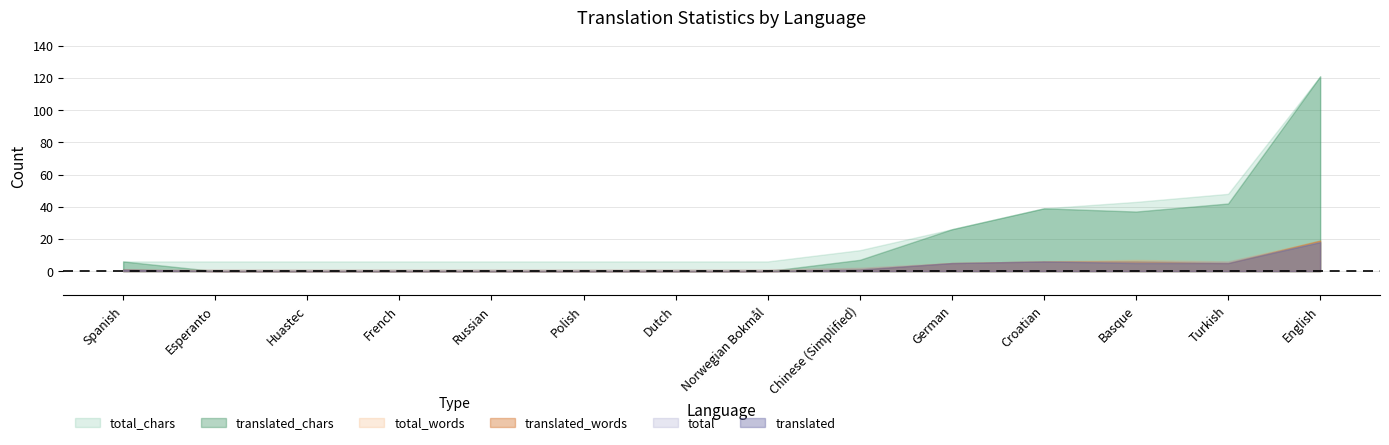

Which label corresponds to the smallest value in the chart?

Esperanto